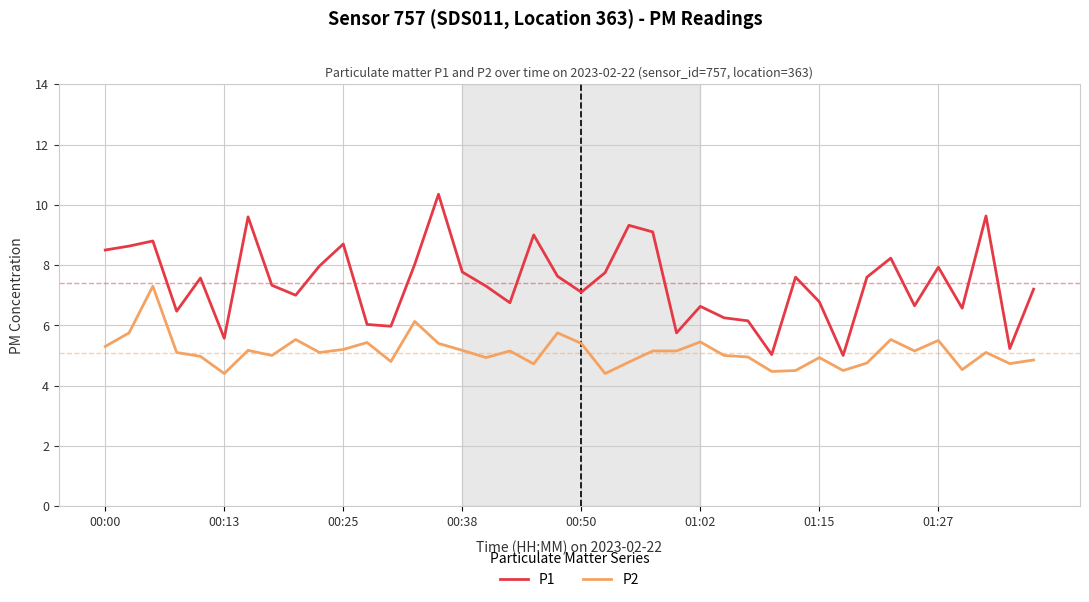

Which series has the largest range (max minus min)?

P1